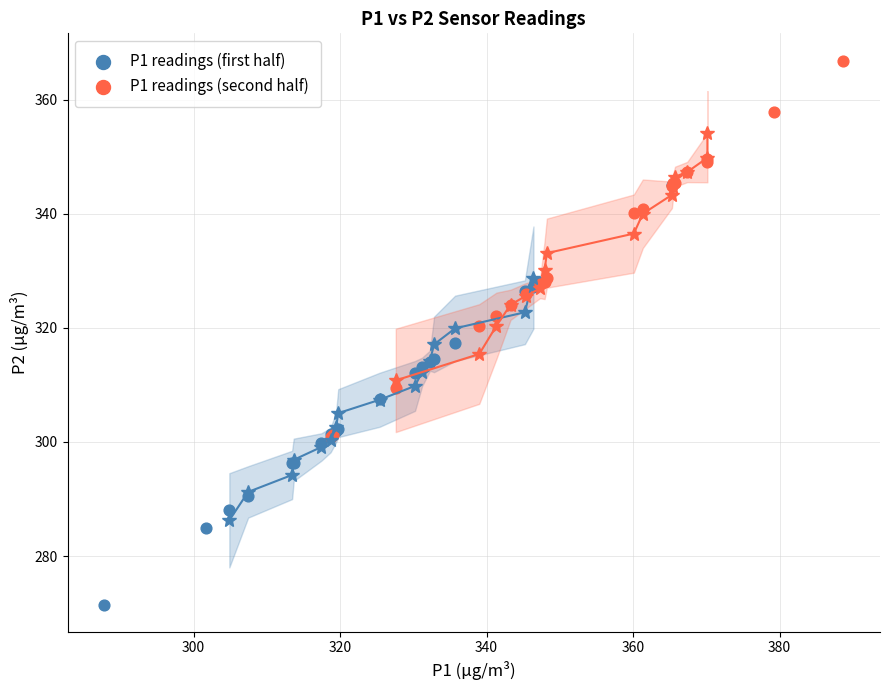

Which series reaches the maximum Y coordinate?

P1 readings (second half)